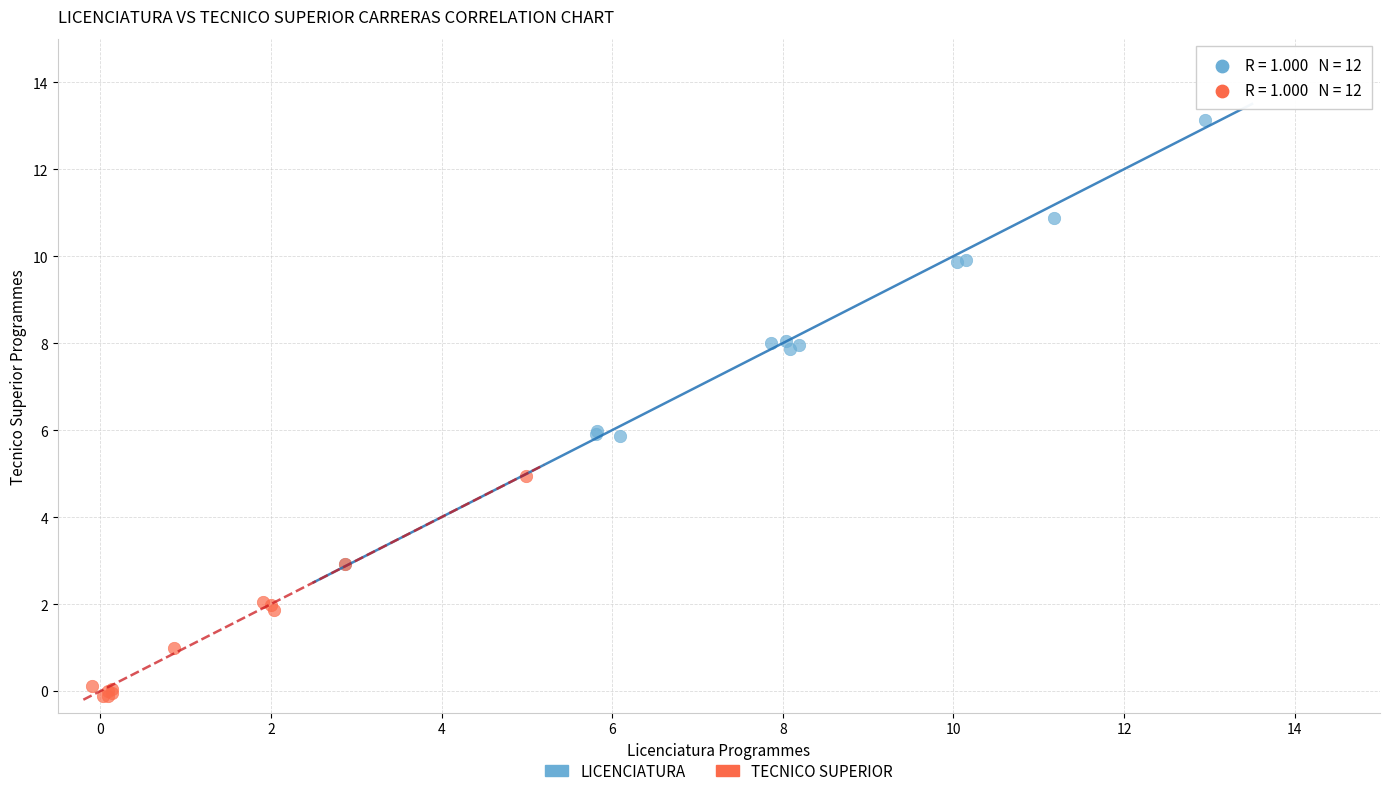

Which series contains the highest Y value?

LICENCIATURA